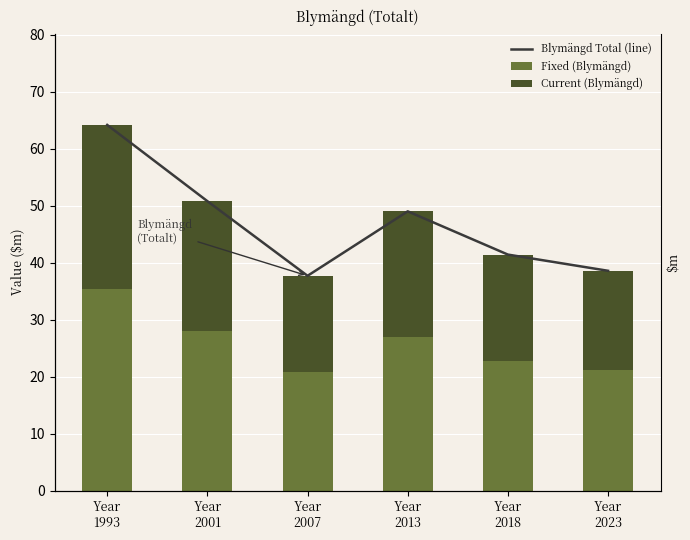

Reading left to right, list all the values displayed in this chart.

Blymängd Total (line): Year
1993=64.2	Year
2001=50.8	Year
2007=37.7	Year
2013=49.0	Year
2018=41.4	Year
2023=38.6
Fixed (Blymängd): Year
1993=35.3	Year
2001=28.0	Year
2007=20.7	Year
2013=27.0	Year
2018=22.8	Year
2023=21.2
Current (Blymängd): Year
1993=28.9	Year
2001=22.9	Year
2007=17.0	Year
2013=22.1	Year
2018=18.6	Year
2023=17.4